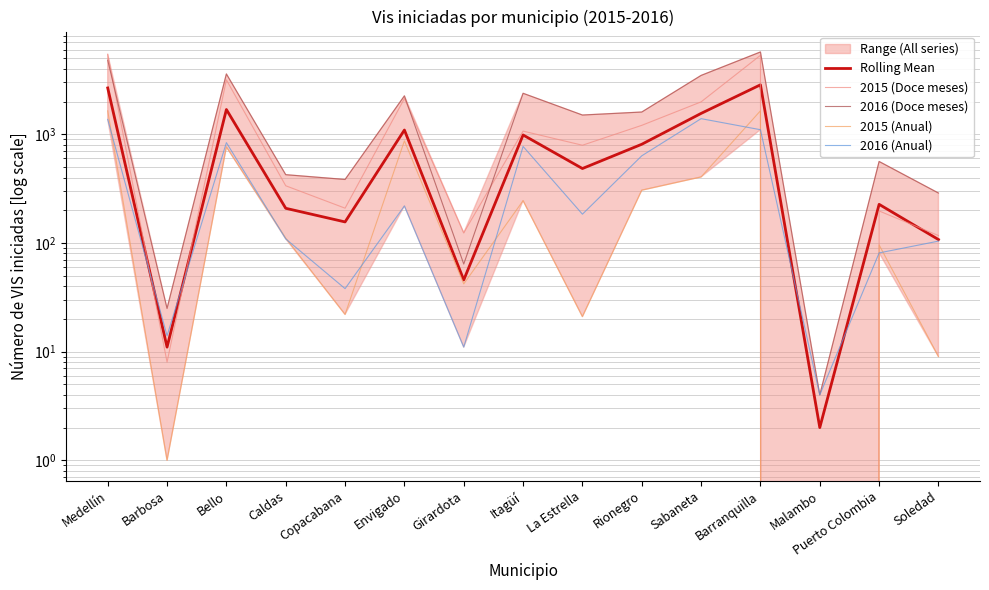

What is the label of the 15th point from the left?

Soledad